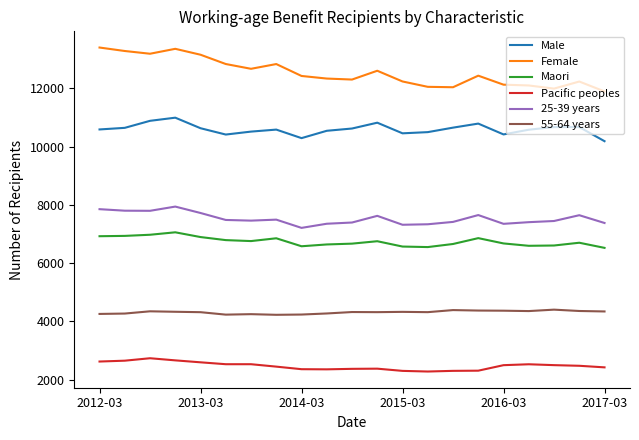

True or false: Female and Maori cross at least once.

False